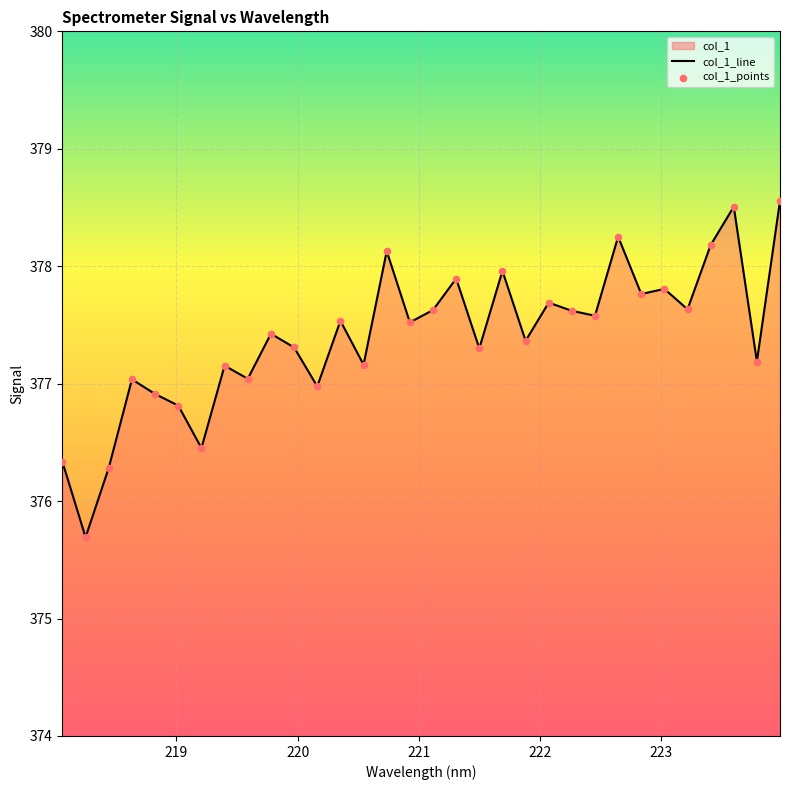

At how many categories does at least one series exceed 376?

31